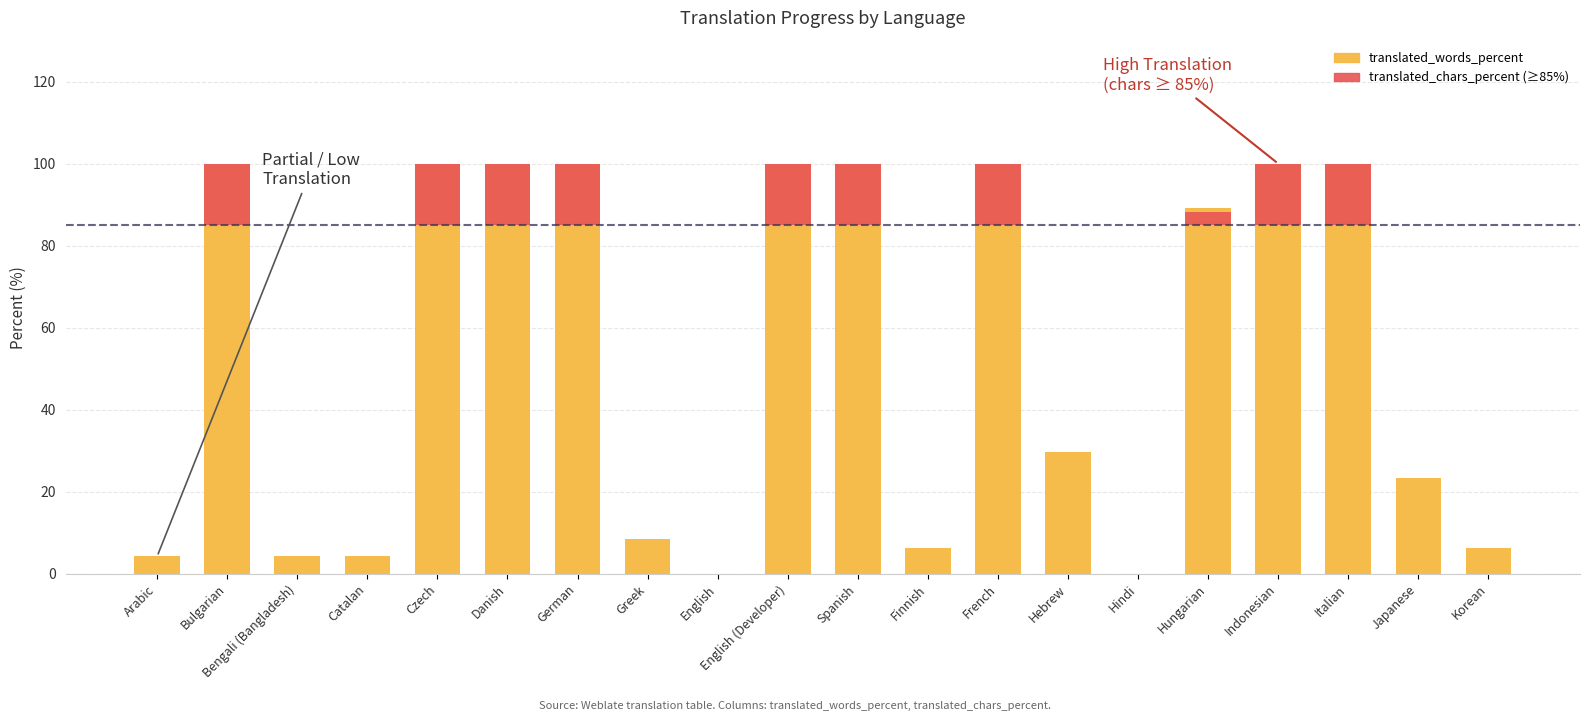

Which series changed the most between Arabic and Danish?

translated_words_percent